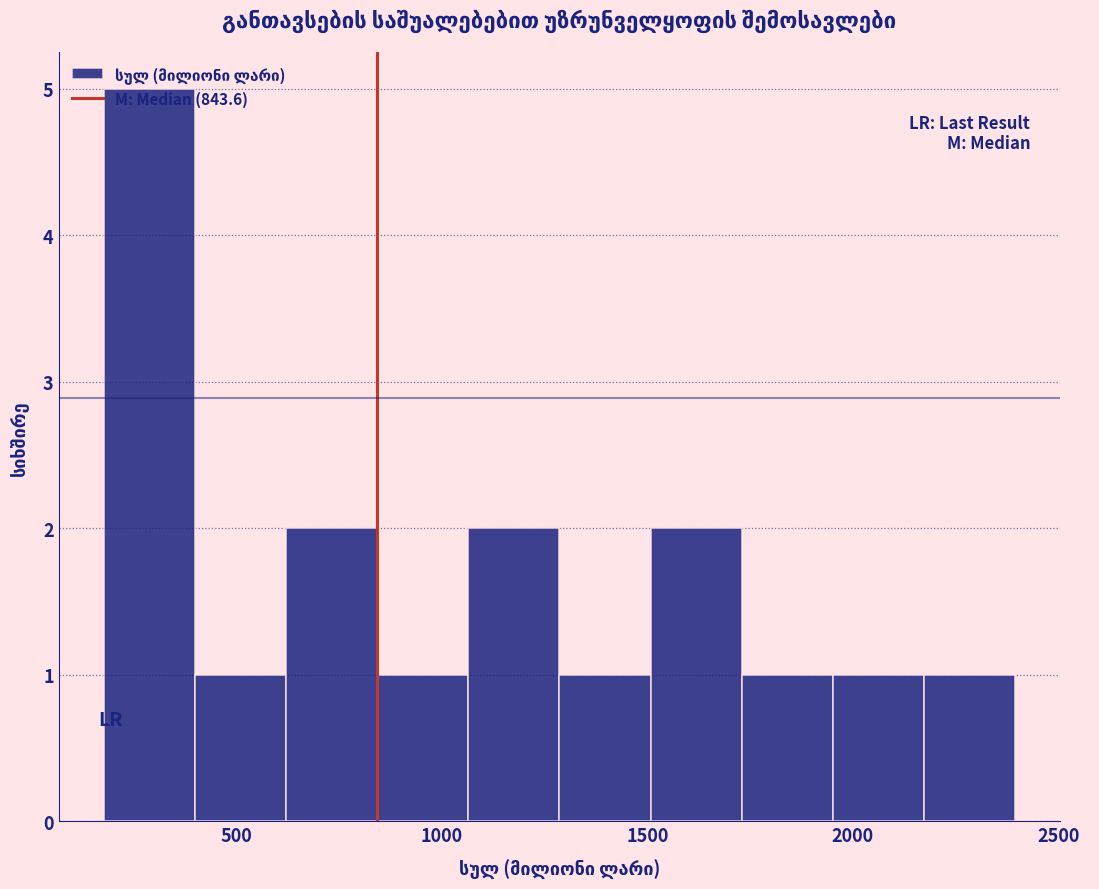

Over which range of the x-axis is the bar tallest?

200 to 400